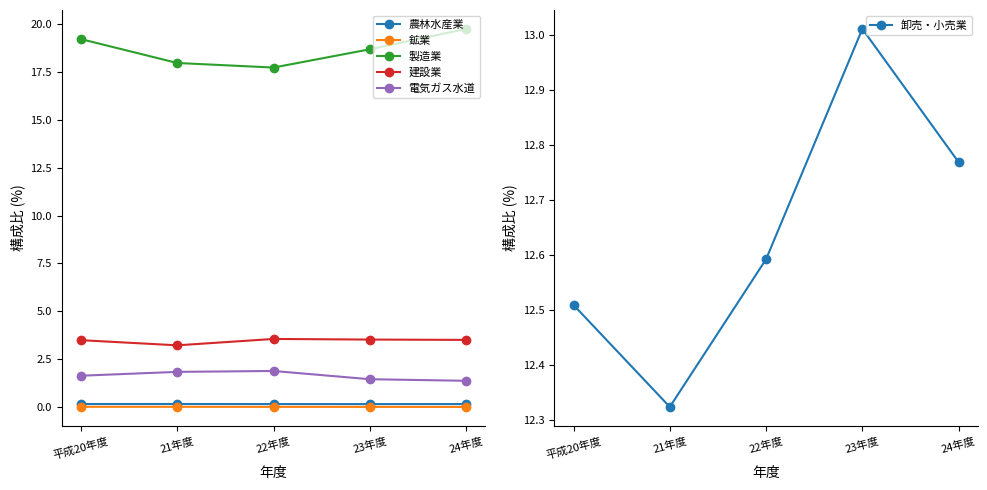

What is the difference between the maximum and minimum values in the 製造業 series?

2.0